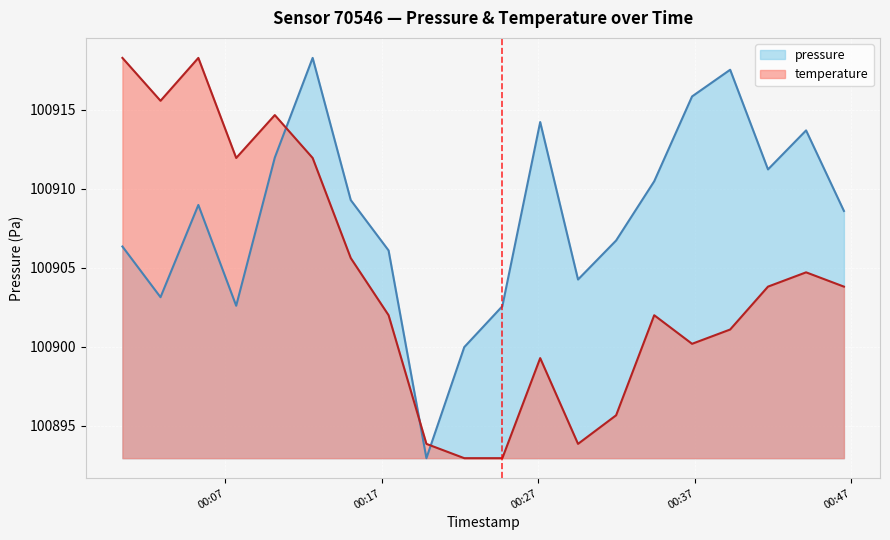

At how many categories does at least one series exceed 100900?

18